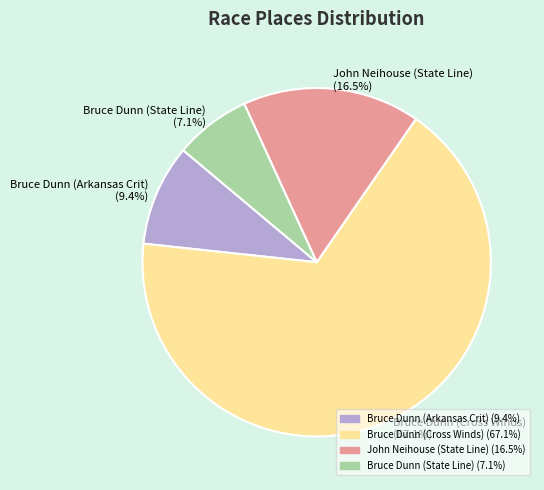

How many segments does this pie chart have?

4